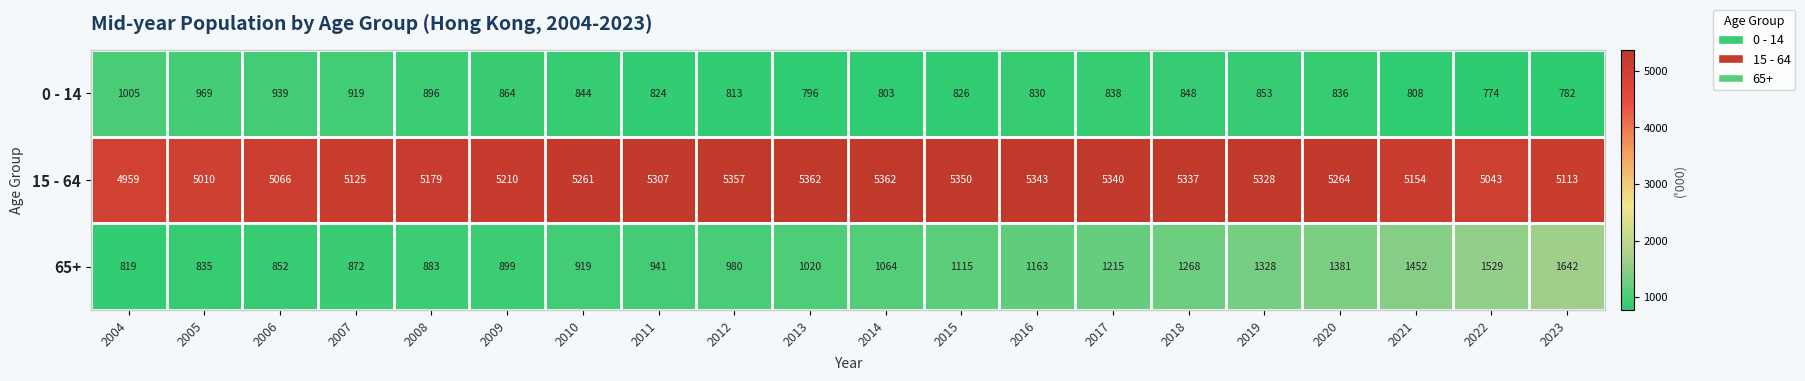

Which series has the widest spread of values?

65+